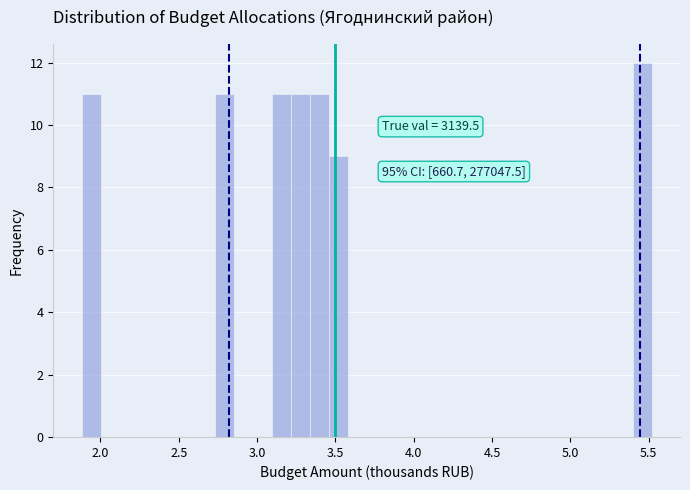

Around what value on the x-axis is the tallest bar? Give the approximate position of its centre, as read against the axis.

5.45